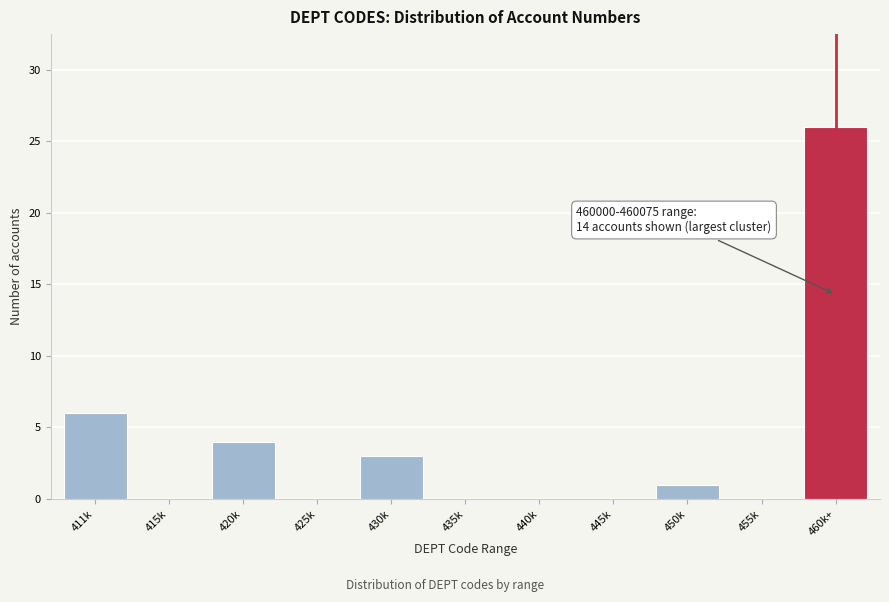

Reading left to right, transcribe all the data shown in this chart.

411k=6	415k=0	420k=4	425k=0	430k=3	435k=0	440k=0	445k=0	450k=1	455k=0	460k+=26